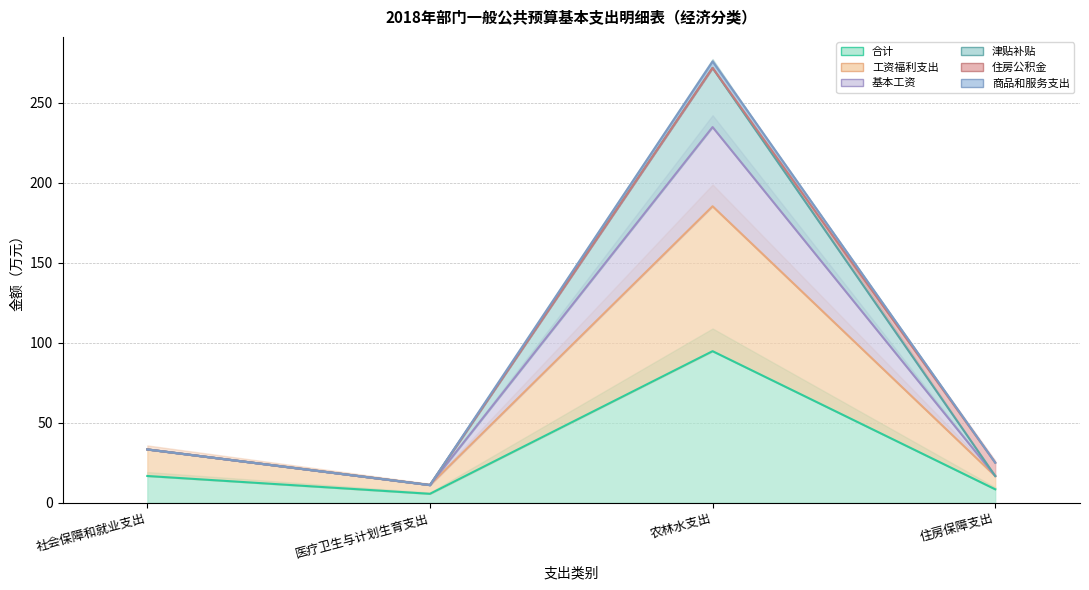

Is the value of 工资福利支出 at 社会保障和就业支出 greater than the value of 基本工资 at 农林水支出?

No